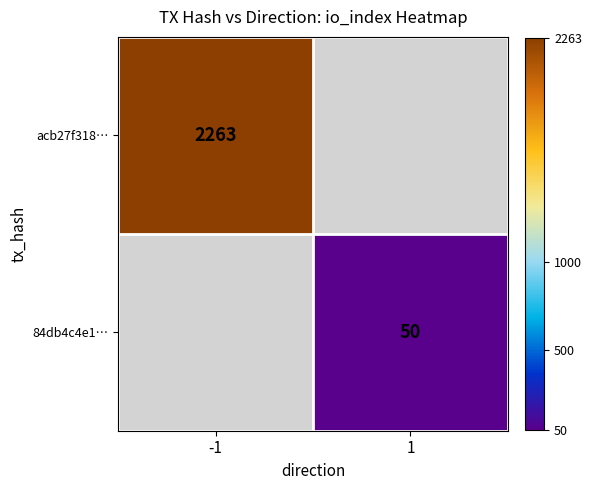

Which label corresponds to the largest value in the chart?

-1